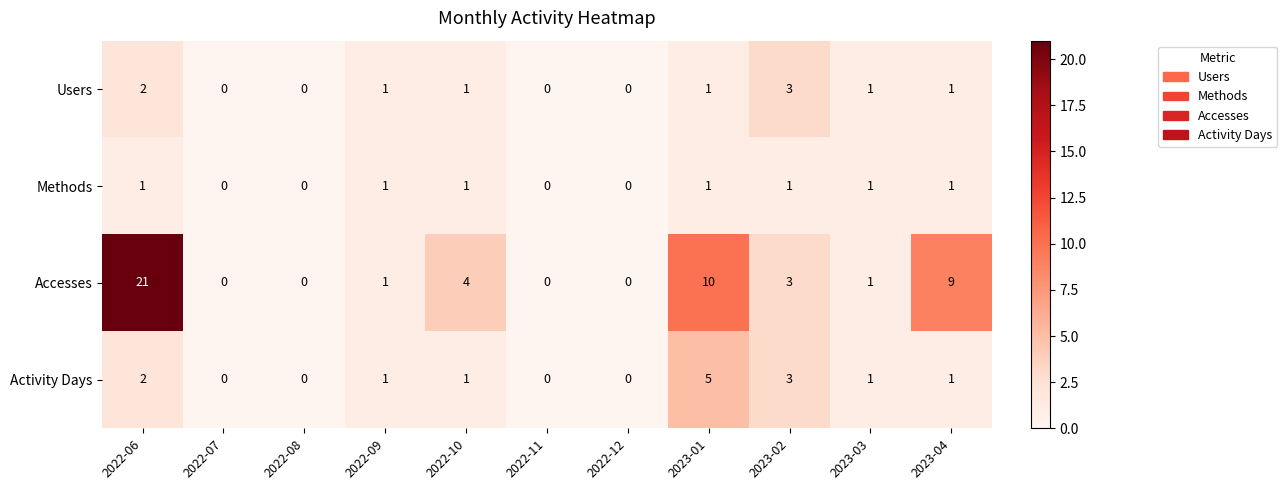

Where is Activity Days nearest to the value 2?

2022-06